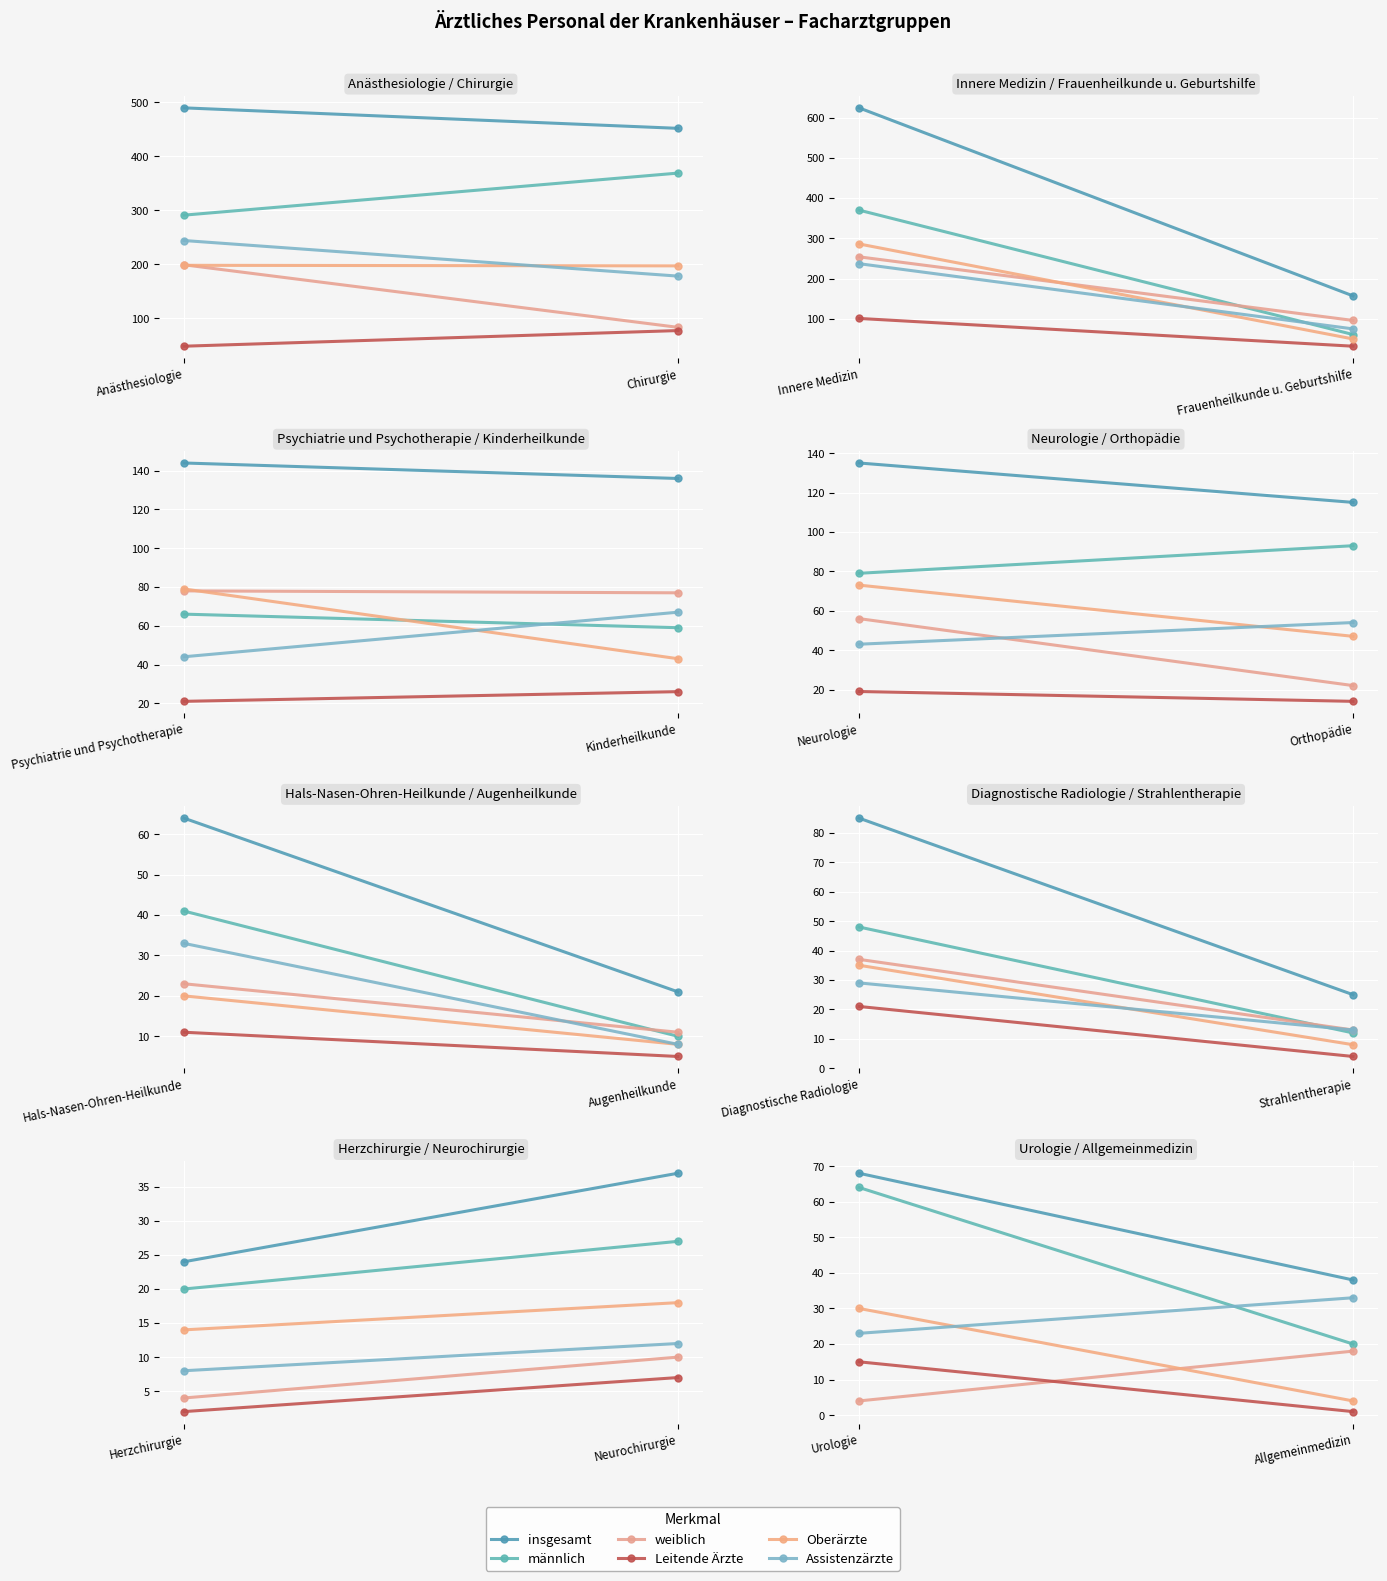

Count the Oberärzte values in the range 4 to 30.

2